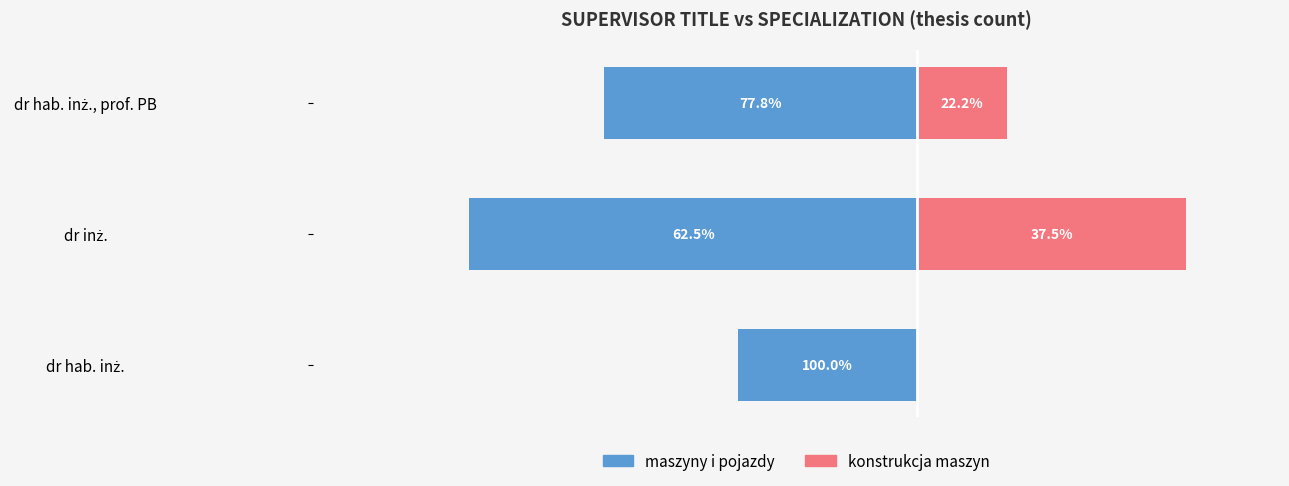

How many bars are there in total?

6